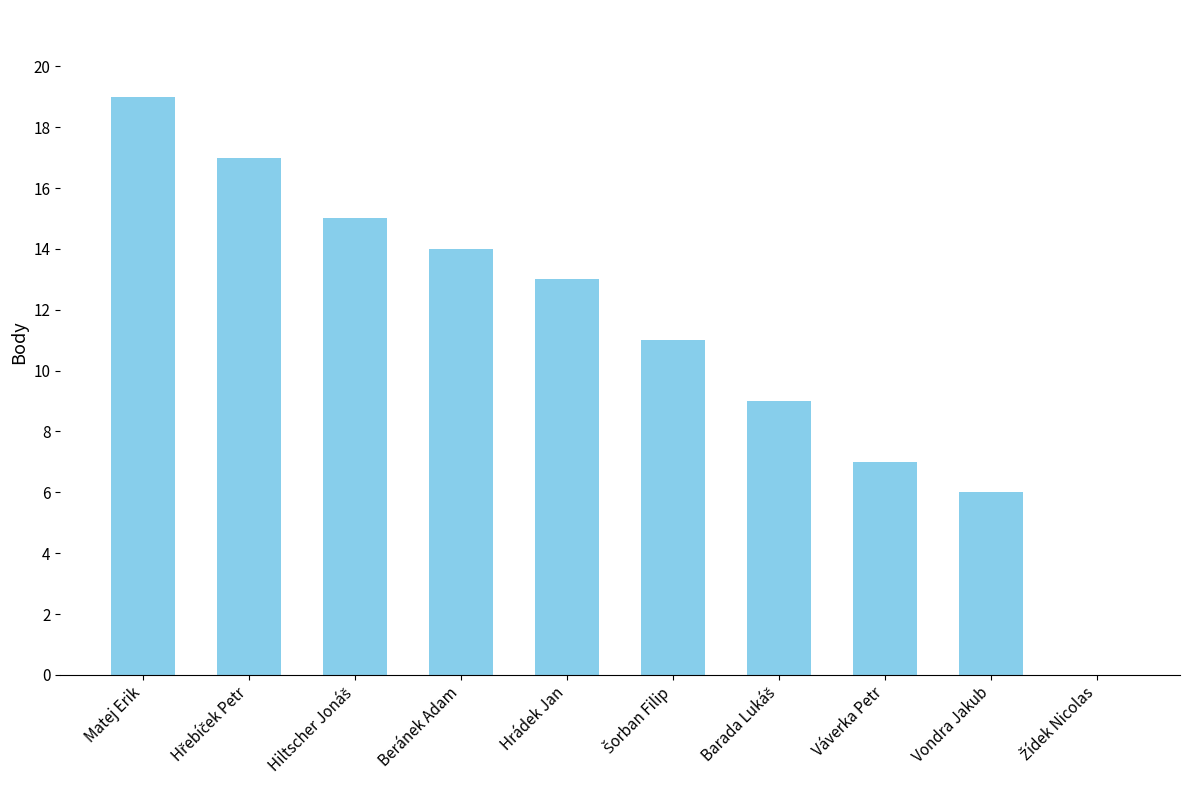

Count the number of data series in this chart.

1